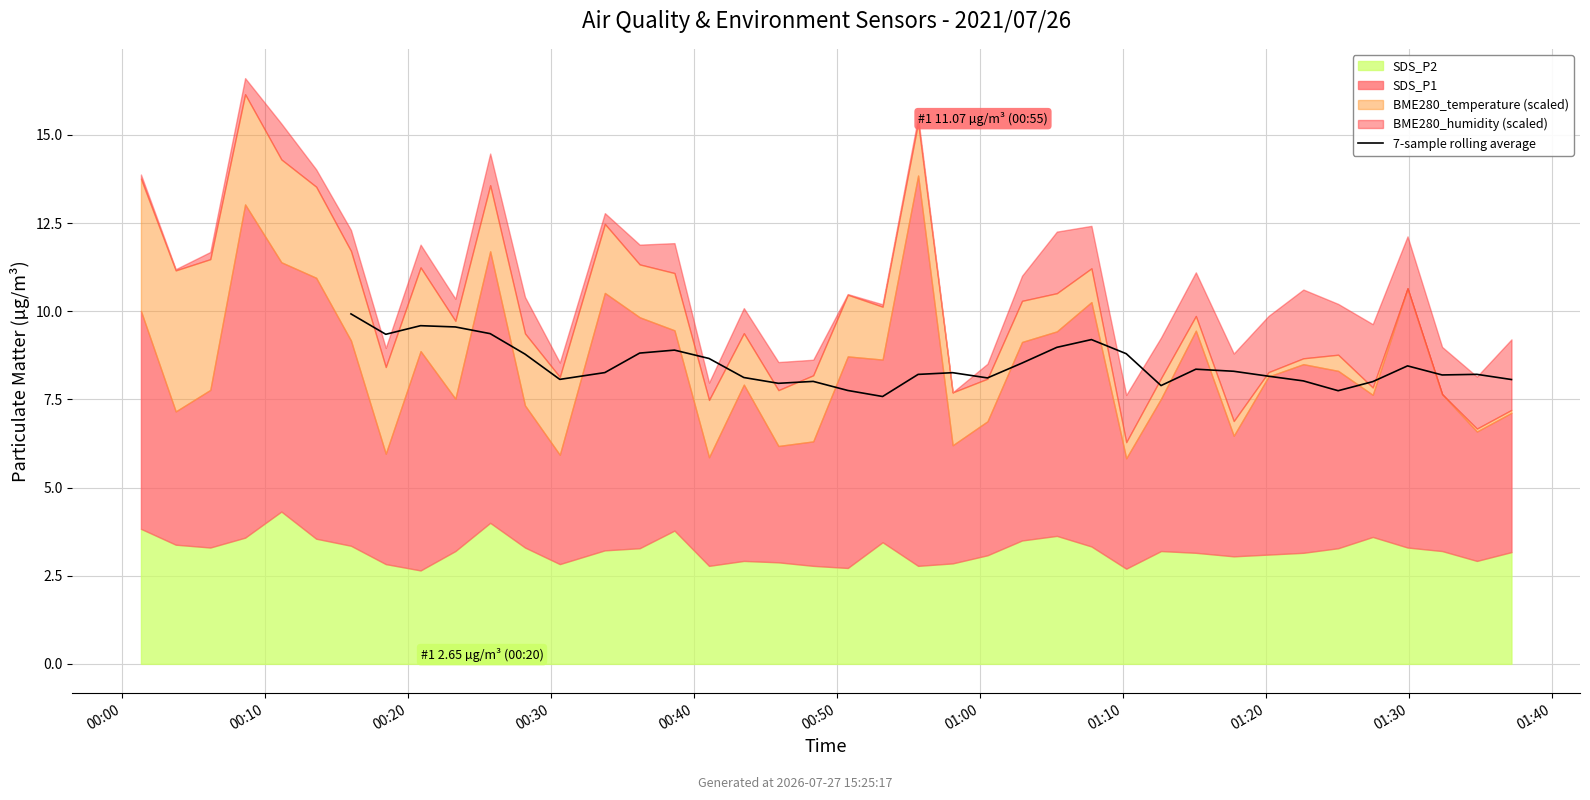

What value does the data have at 11?

8.8